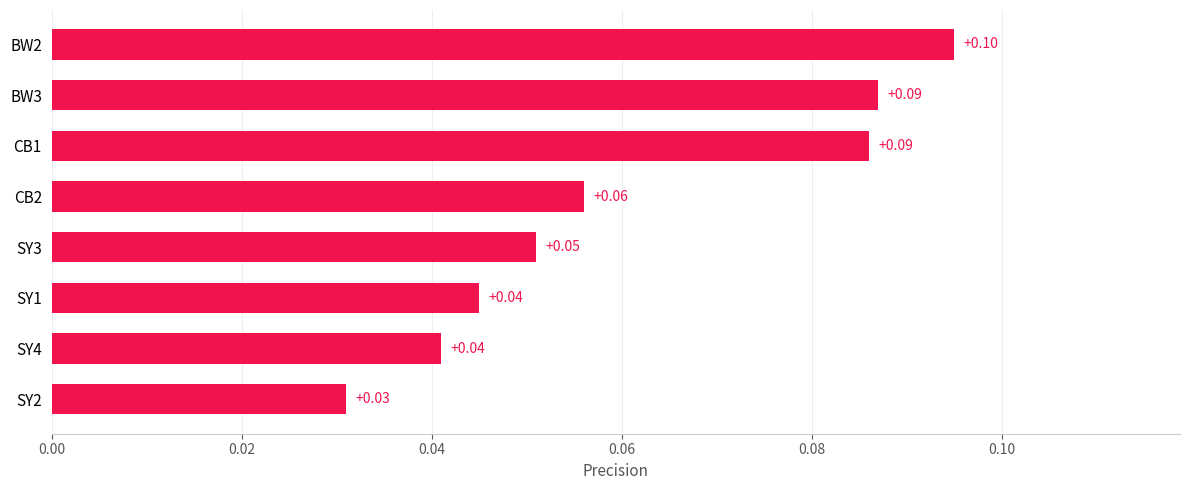

Where is the data nearest to the value 0?

SY2